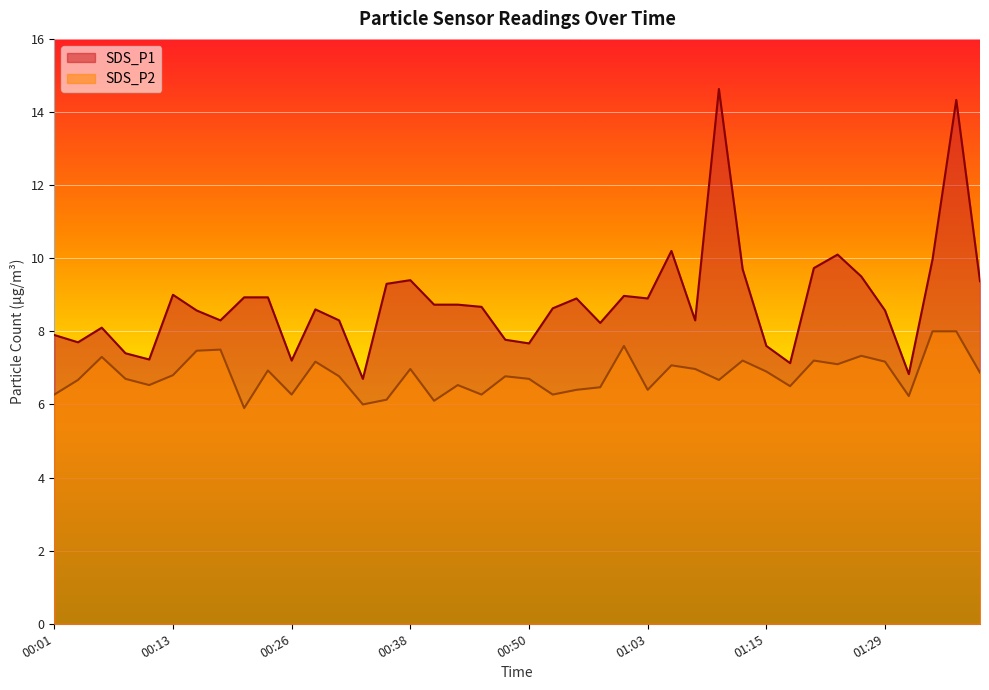

What is the difference between the highest and lowest values at 00:31?

1.5